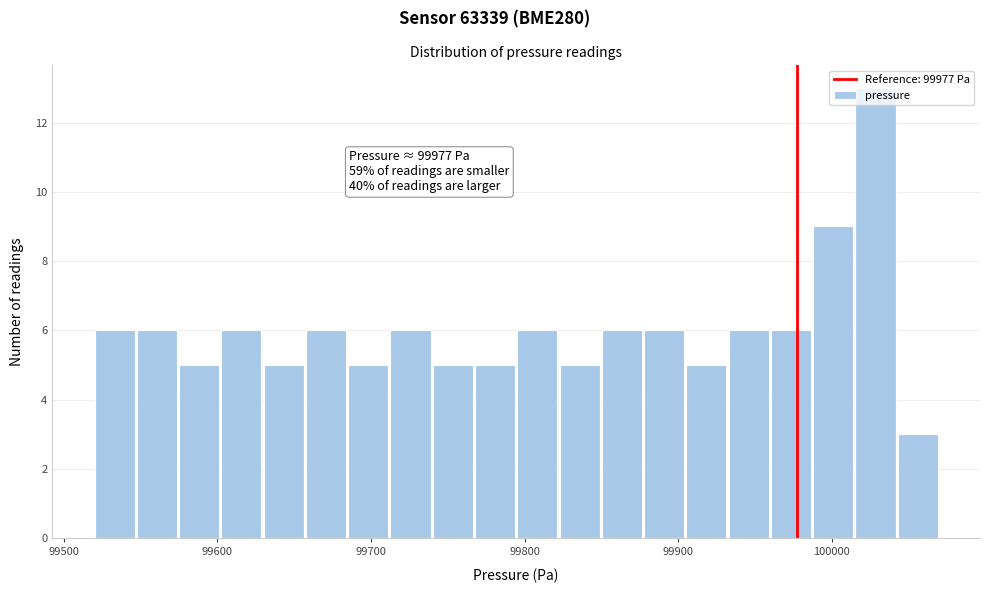

Read against the x-axis, roughly where is the centre of the tallest bar?

100030